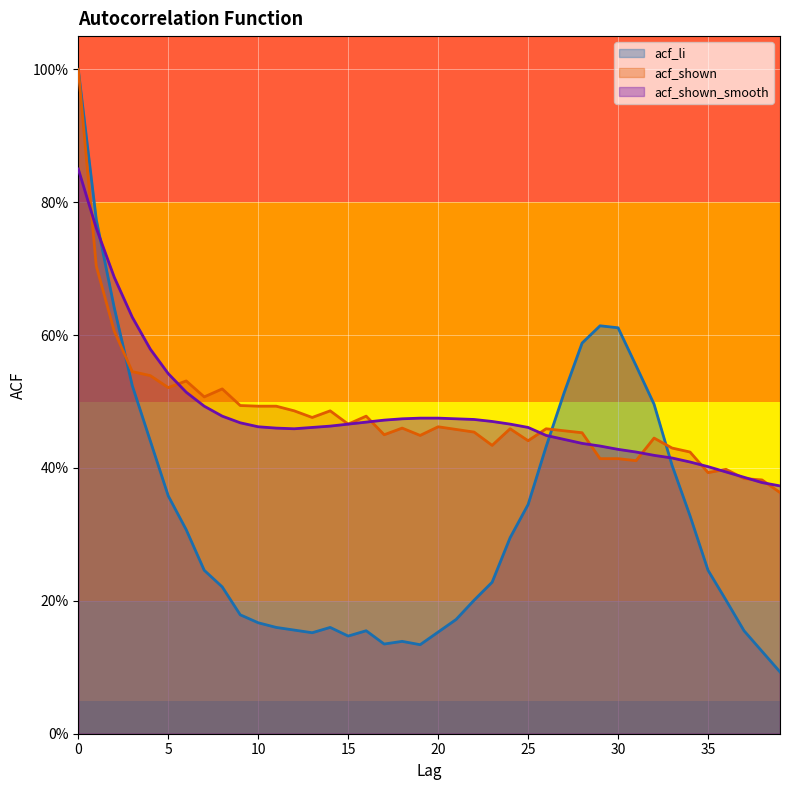

What is the total value across all series at 10?

1.1